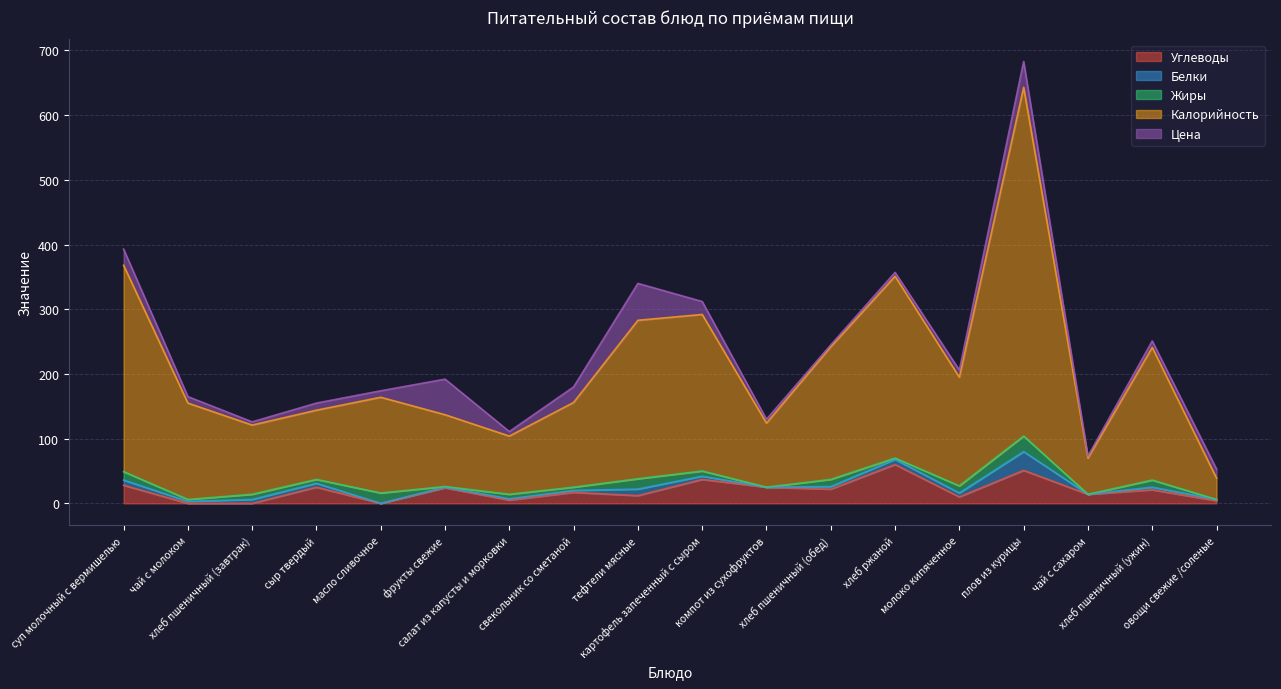

How many values in the Углеводы series are below 21?

9